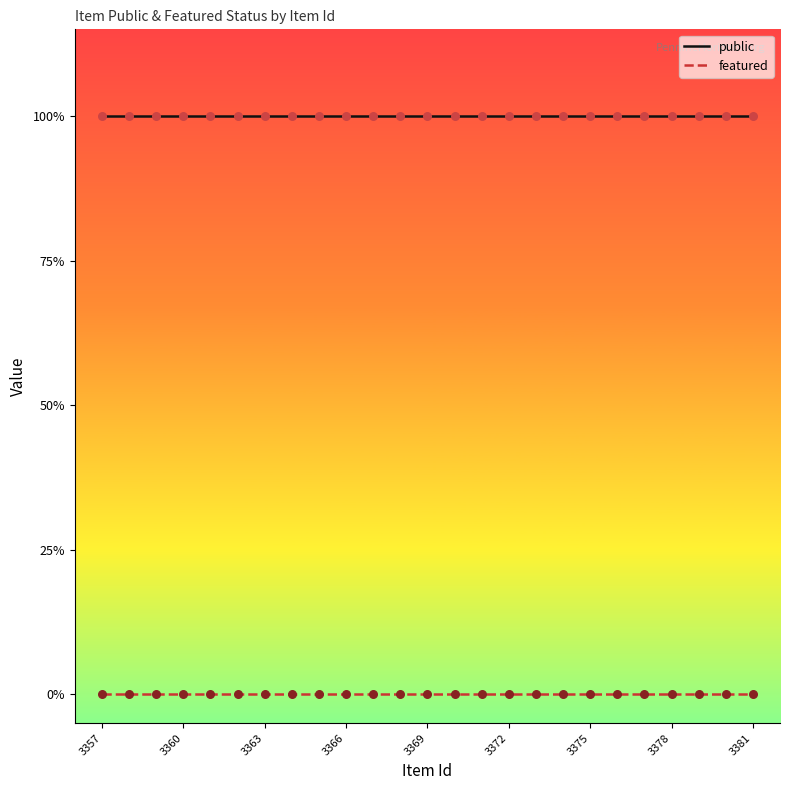

At how many categories does at least one series exceed 0?

25